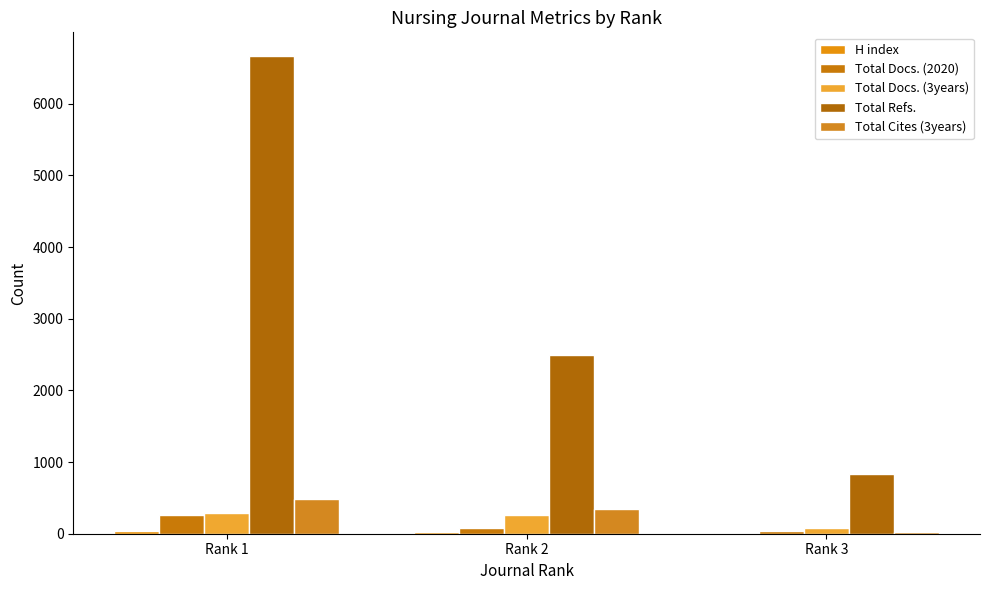

What is the minimum value for H index?

6